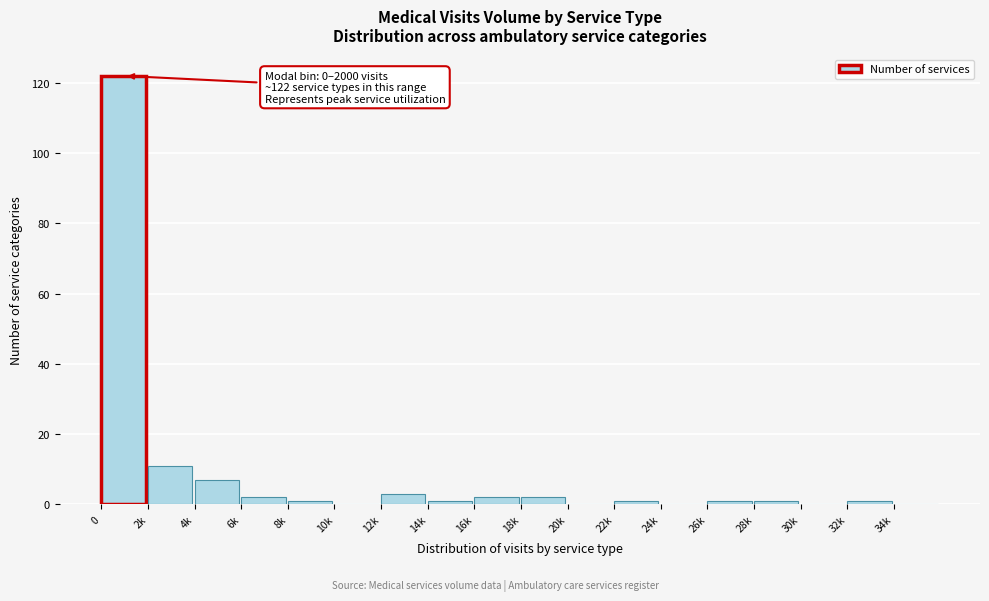

Reading left to right, what are all the values shown in this chart?

0=122	2k=11	4k=7	6k=2	8k=1	10k=0	12k=3	14k=1	16k=2	18k=2	20k=0	22k=1	24k=0	26k=1	28k=1	30k=0	32k=1	34k=0